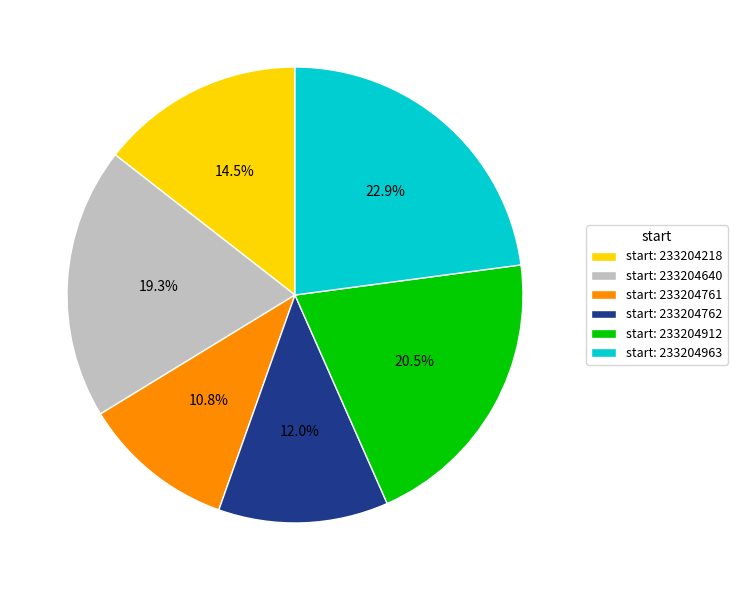

Which slice is the smallest?

start: 233204761